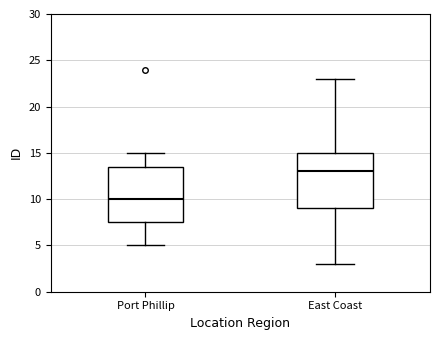

Reading left to right, transcribe this box plot: for each box, give where its median line is, the range the box spans, and where its two whiskers end, as read against the y-axis. The values are not printed on the chart, so give them approximately, as read against the axis.

Port Phillip: median 10.0, box 7.5 to 13.5, whiskers 5.0 to 15.0
East Coast: median 13.0, box 9.0 to 15.0, whiskers 3.0 to 23.0